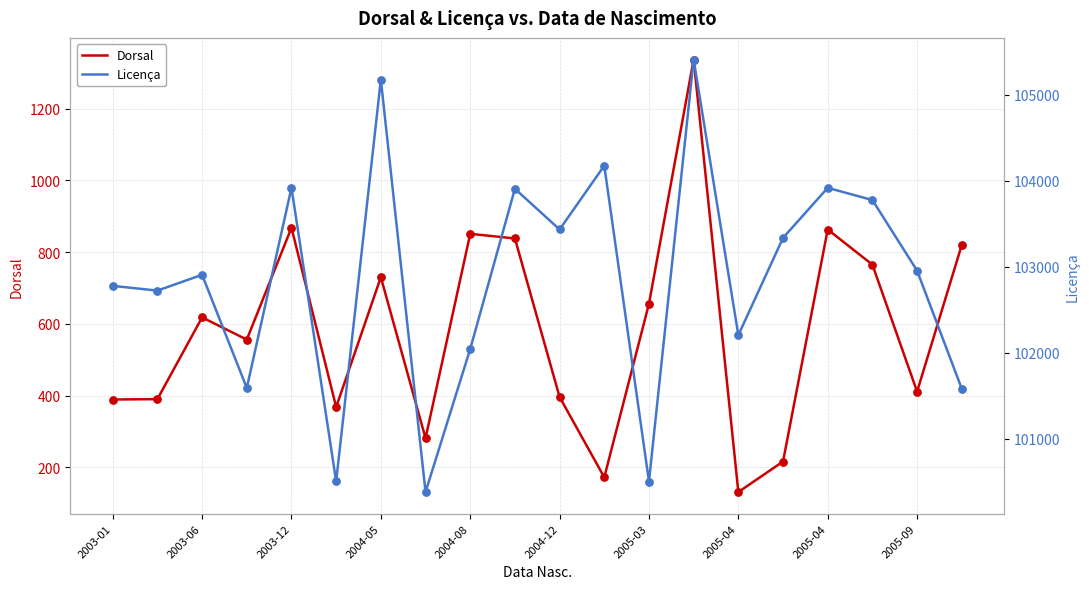

At which category is the sum across all series the highest?

13